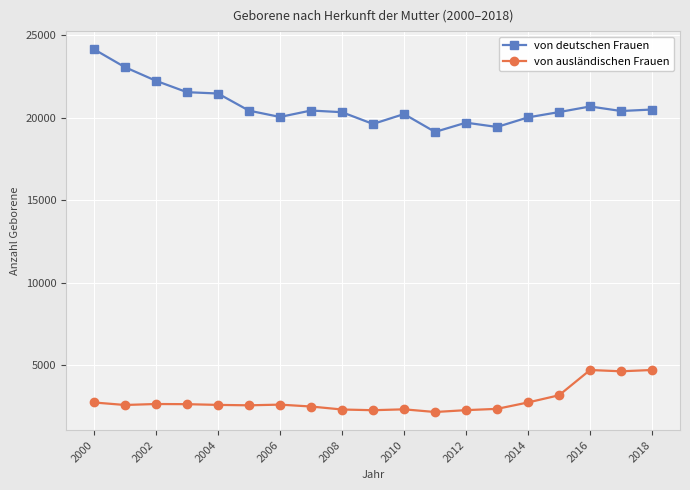

How many data points in von deutschen Frauen are less than 20421?

9